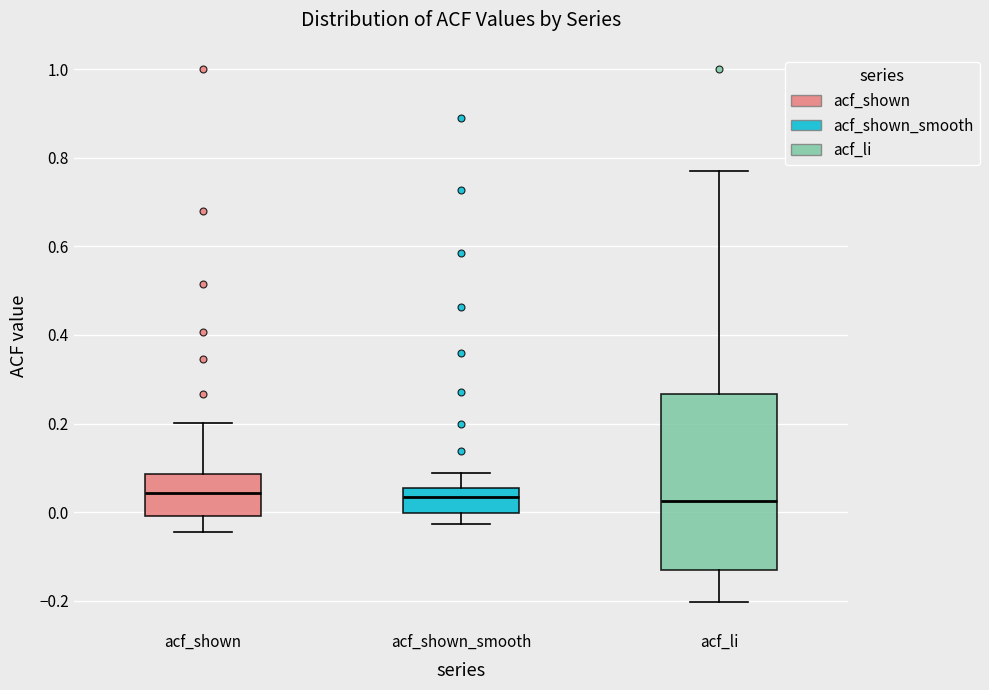

Comparing the boxes themselves (not the whiskers), which one is the tallest?

acf_li